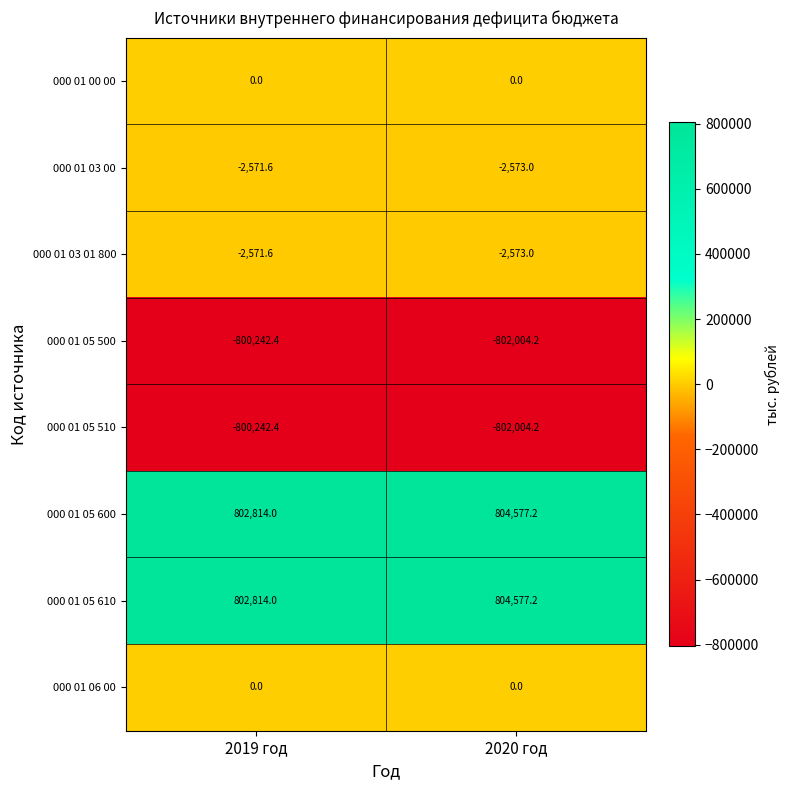

Is the value of 000 01 03 00 at 2019 год greater than the value of 000 01 00 00 at 2019 год?

No